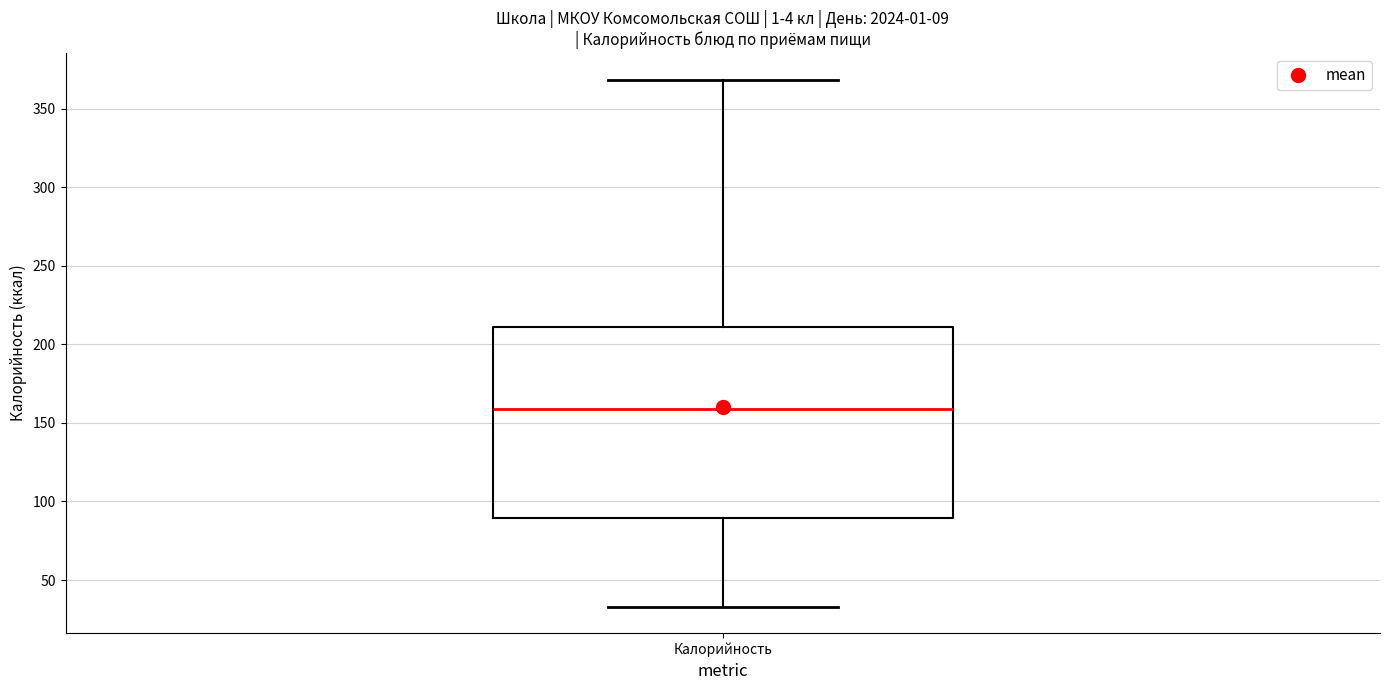

Read this box plot against the y-axis: the position of the median line, the range covered by the box, and the ends of both whiskers. The values are not printed on the chart, so give them approximately, as read against the axis.

median 160, box 90 to 210, whiskers 35 to 370